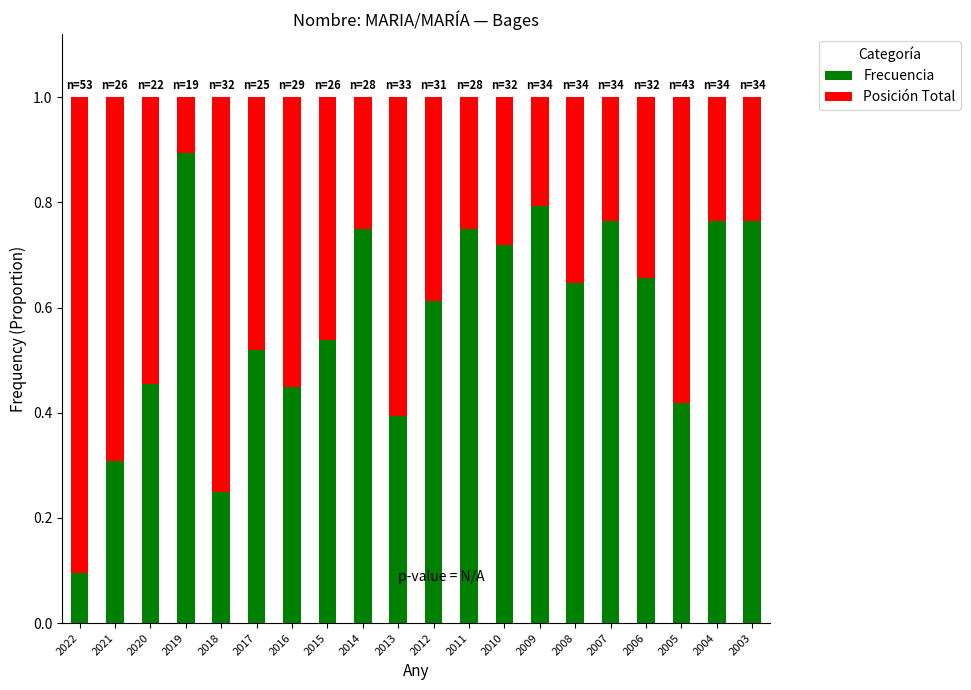

What is the sum of all Frecuencia values?

11.5